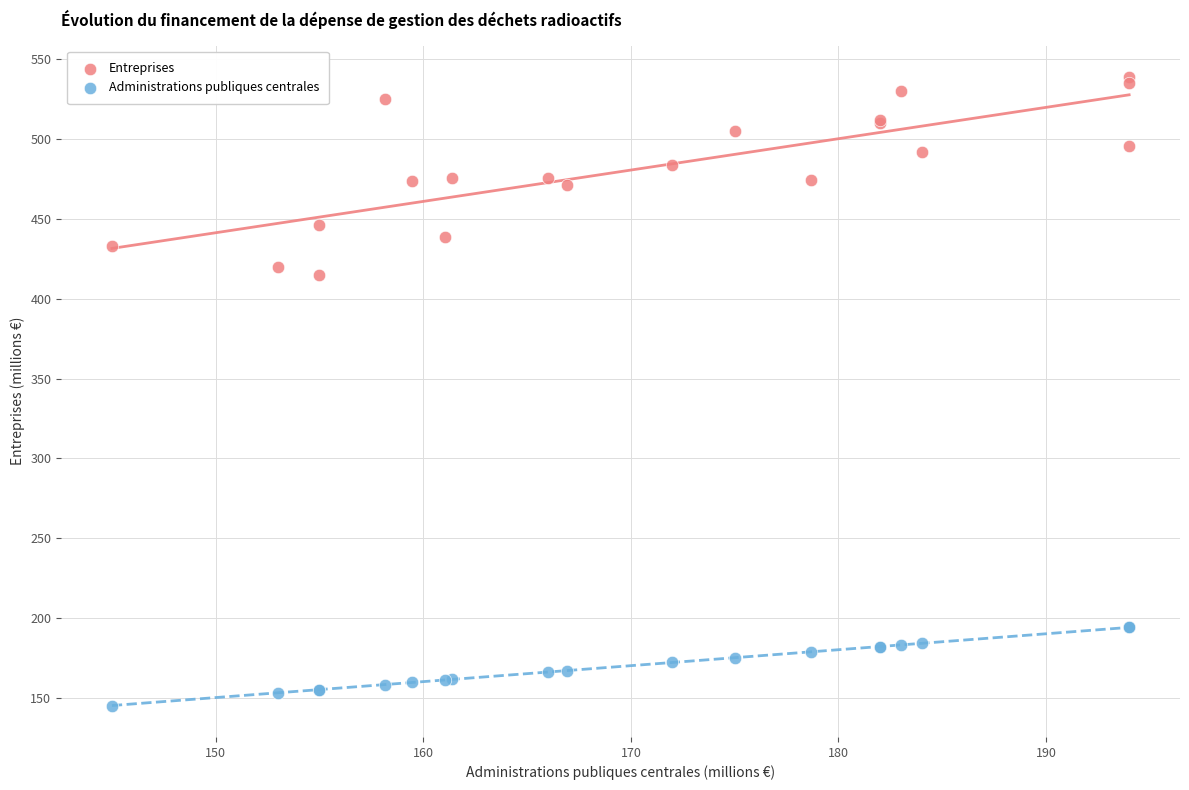

Which series reaches the maximum Y coordinate?

Entreprises